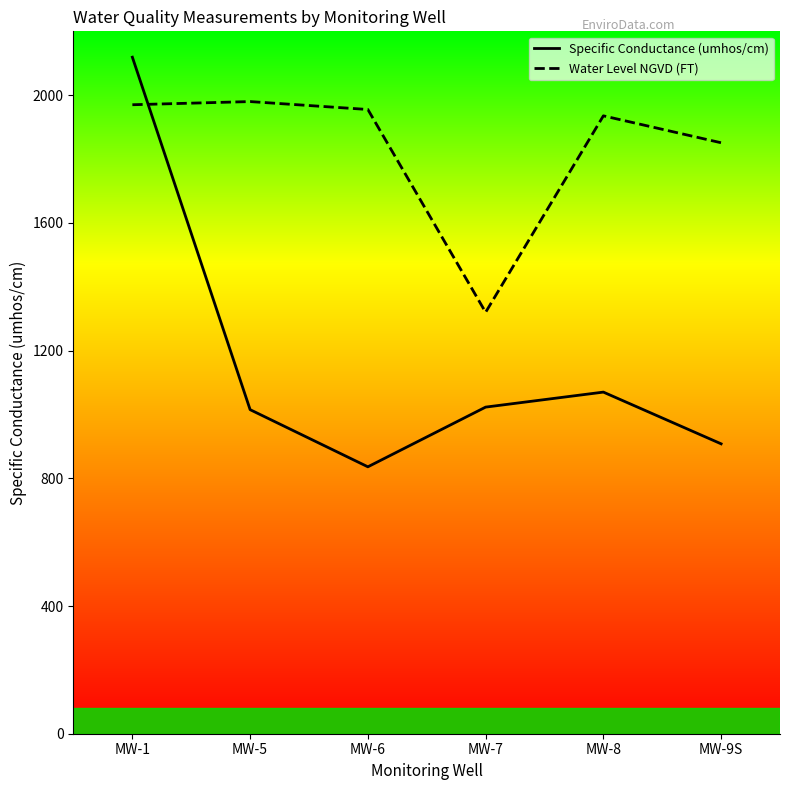

Is the value of Water Level NGVD (FT) at MW-9S greater than the value of Specific Conductance (umhos/cm) at MW-8?

Yes